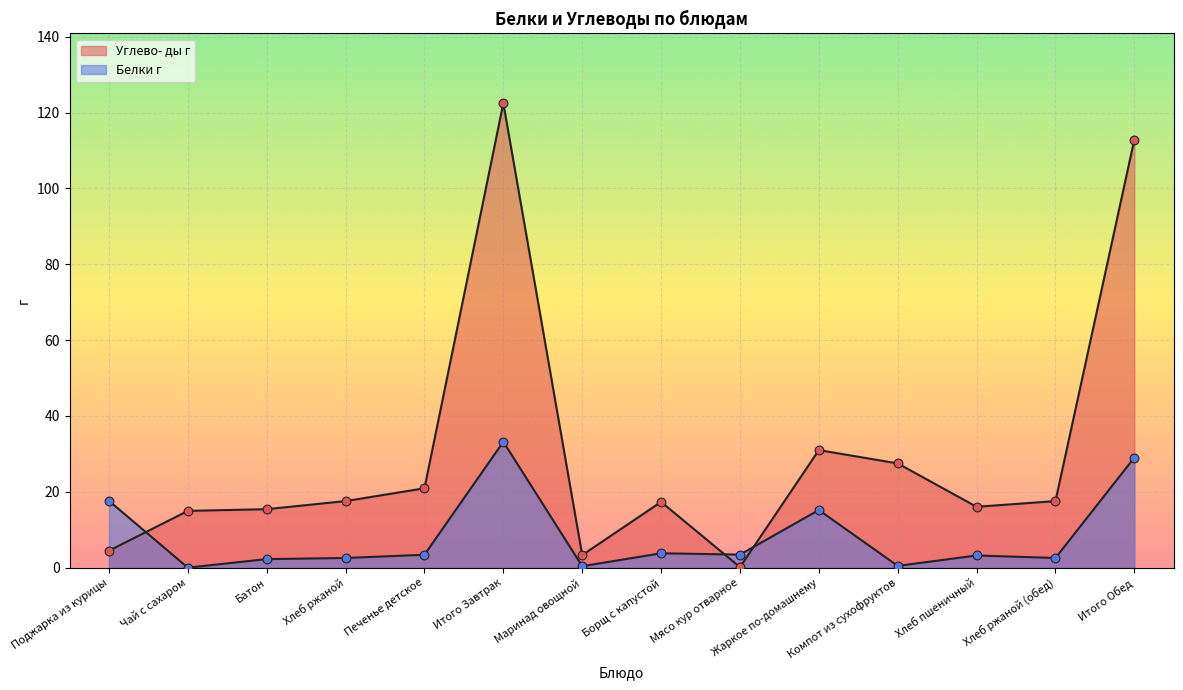

At which category is the sum across all series the highest?

Итого Завтрак